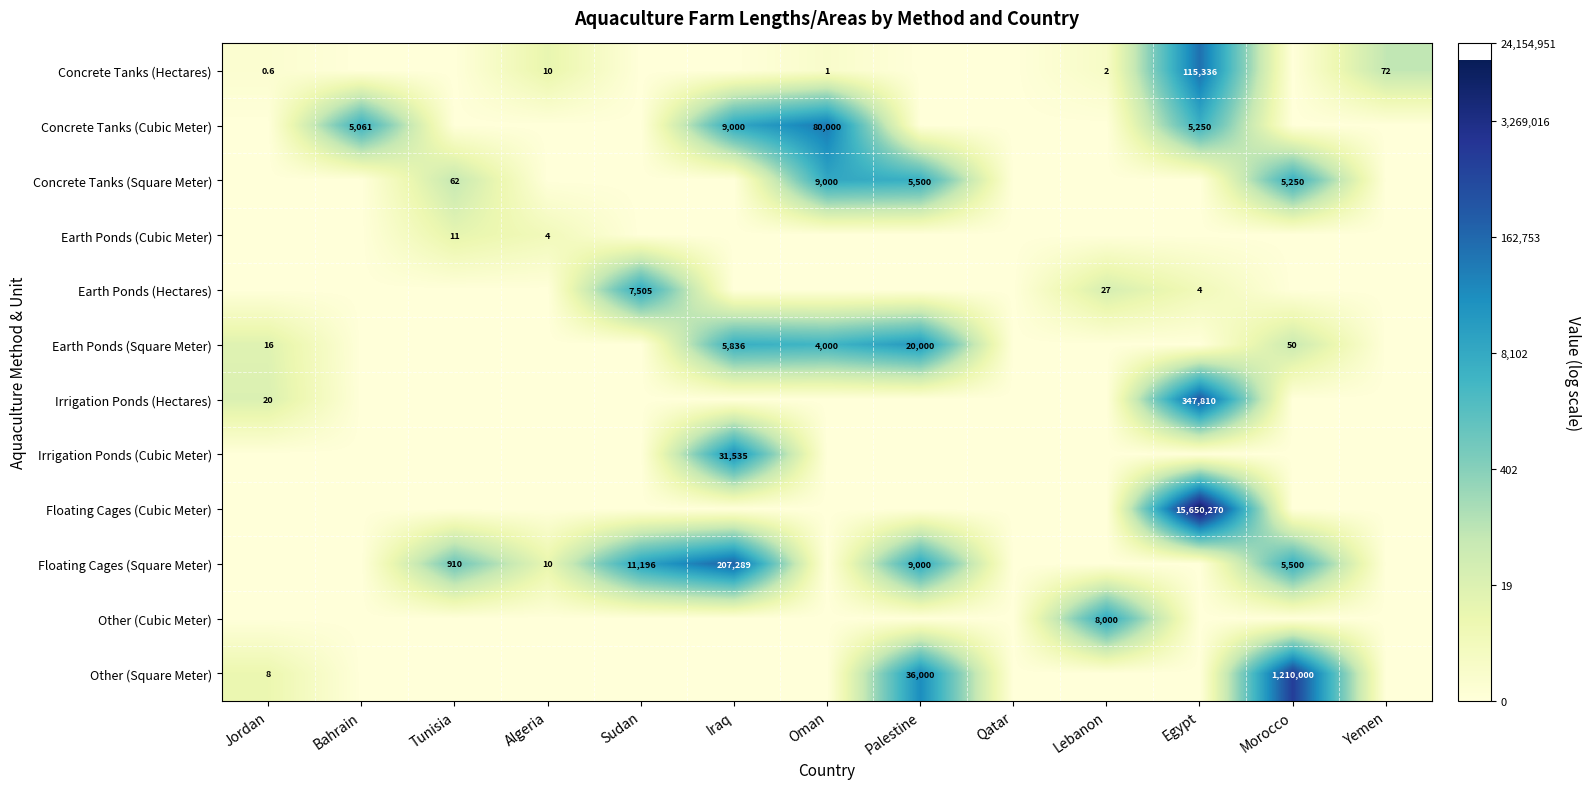

Is it true that Floating Cages (Cubic Meter) equals 0.0 at Algeria?

True